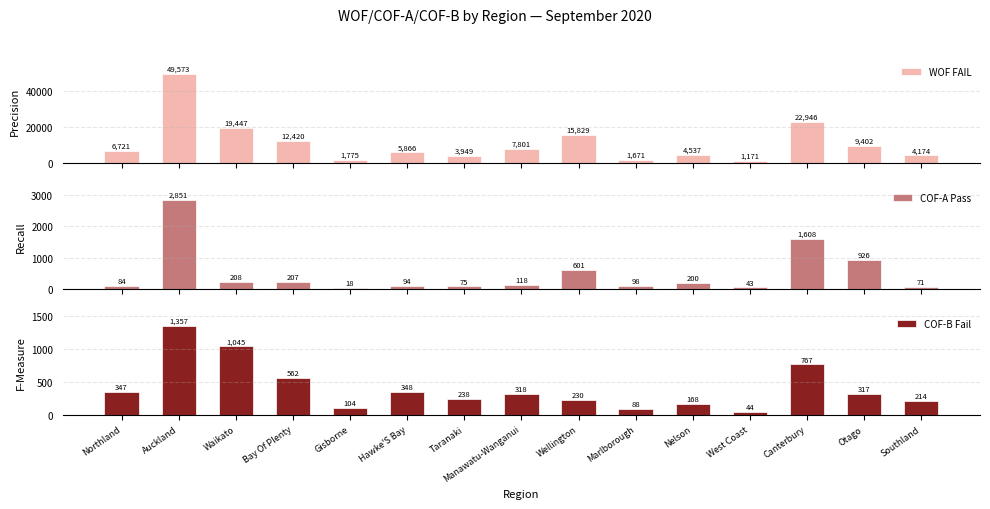

What are all the series names shown in the legend?

WOF FAIL, COF-A Pass, COF-B Fail